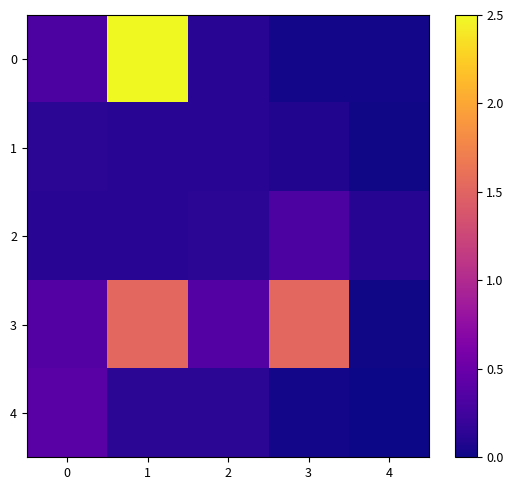

What is the maximum value shown in the chart?

2.5